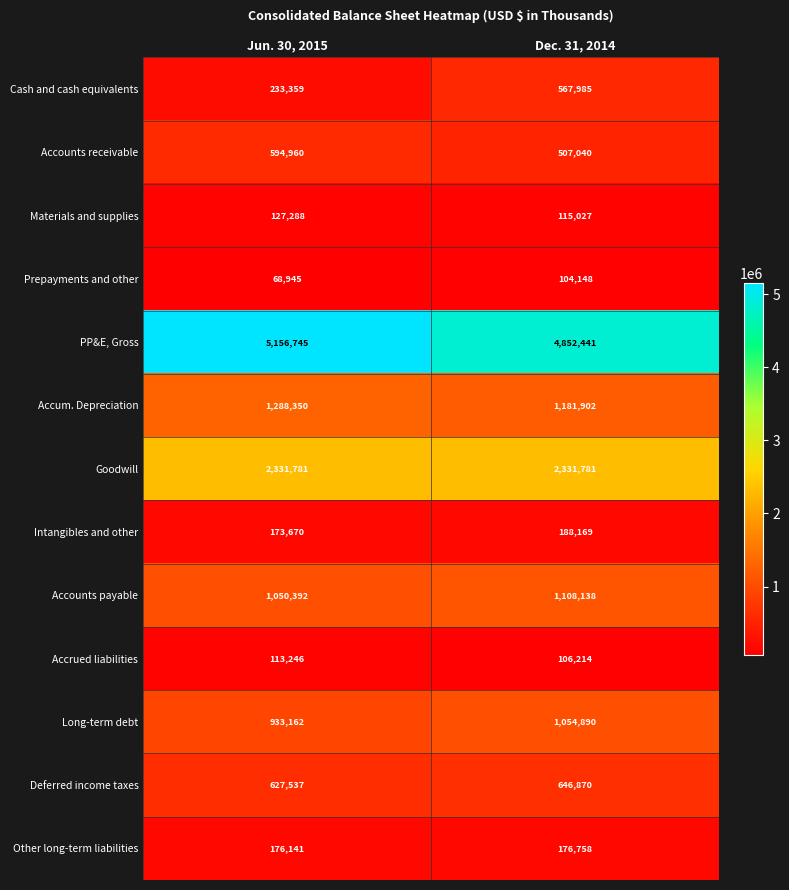

What is the sum of all Other long-term liabilities values?

352899